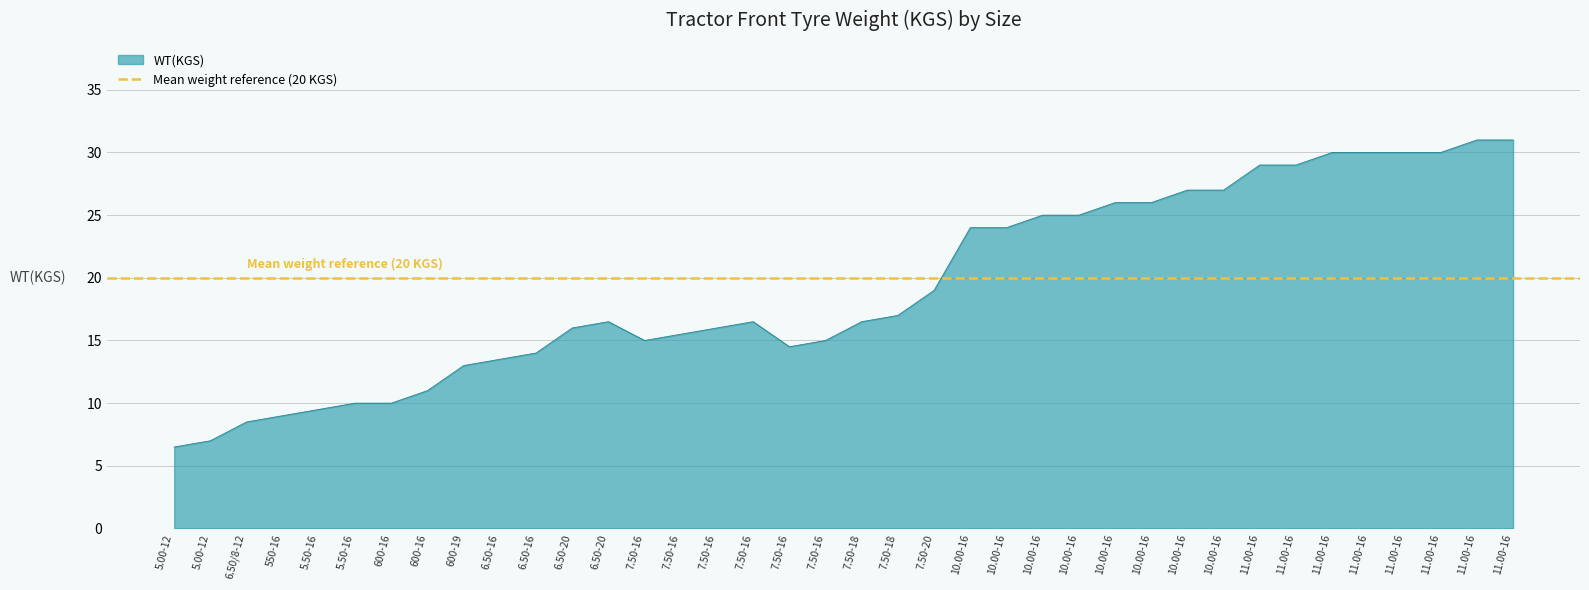

What is the label of the 4th point from the right?

11.00-16